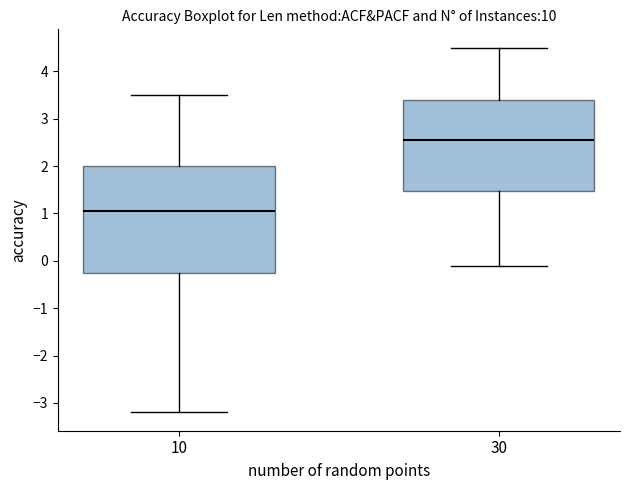

Which box's median line is the lowest?

10